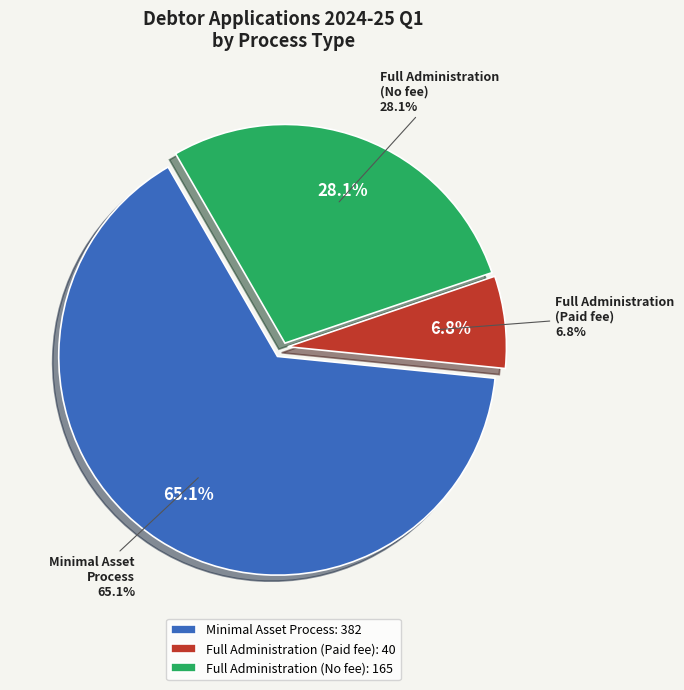

Which slice is the smallest?

Paid application fee